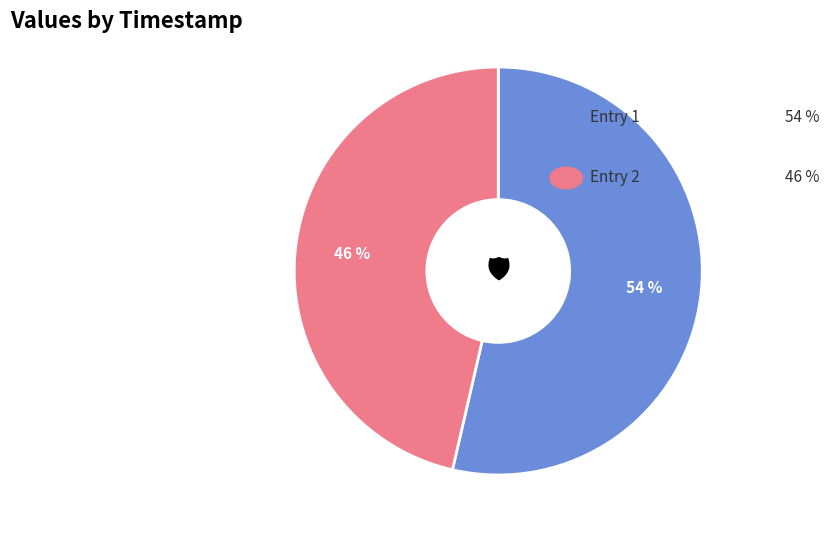

Is there a majority slice in this chart?

Yes